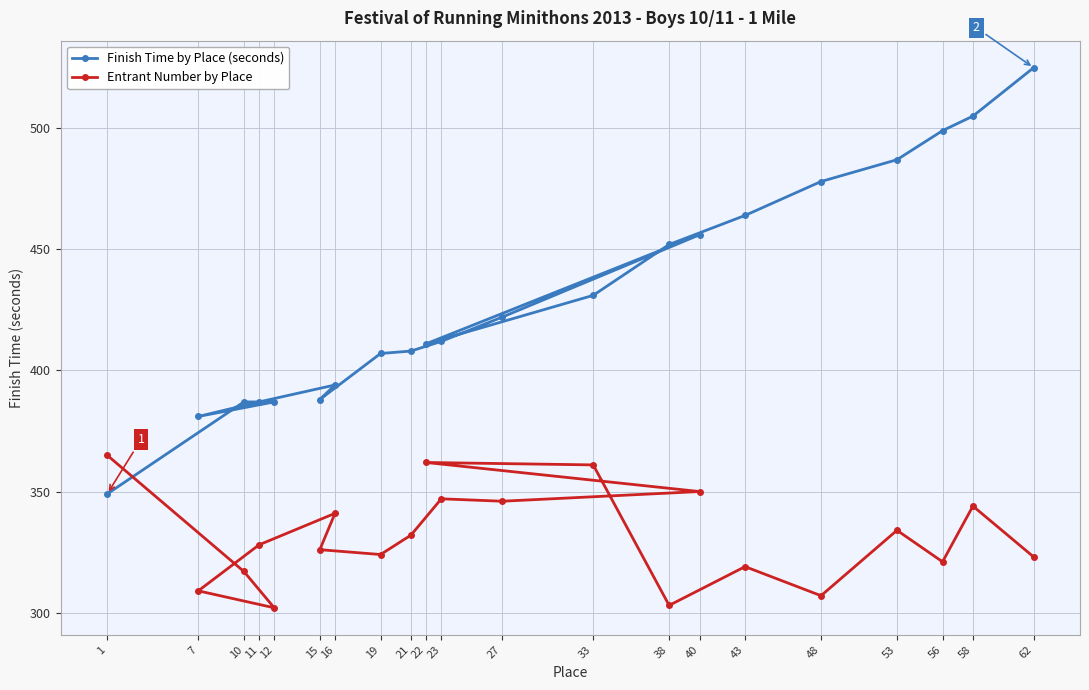

In Entrant Number by Place, how many points are lower than both neighbors (excluding endpoints)?

6